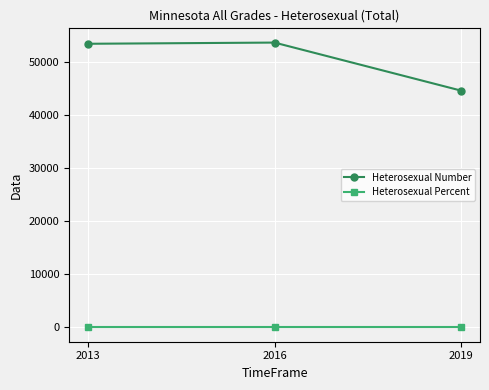

True or false: Heterosexual Percent has a value of 0.8 at 2016.

True